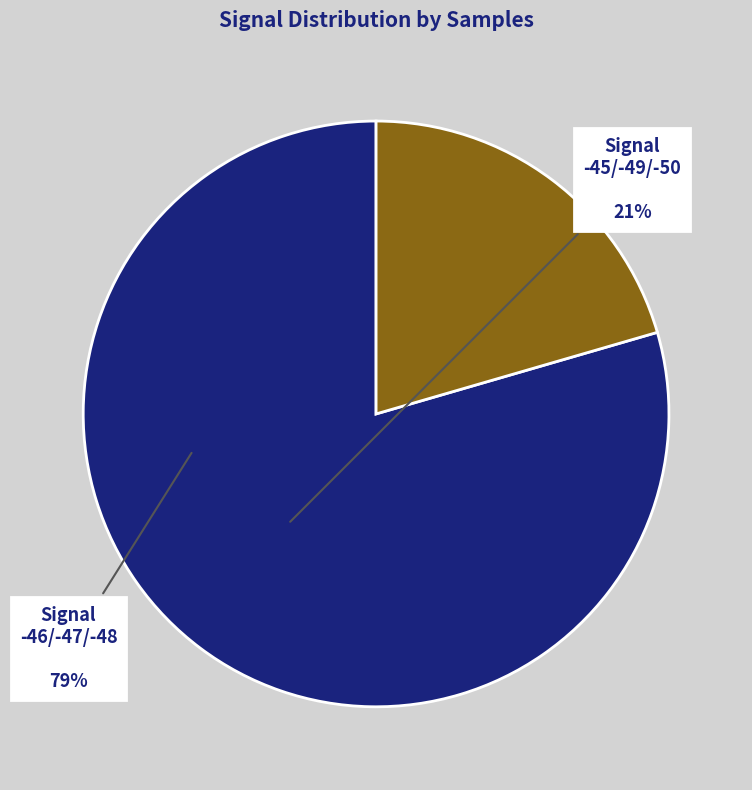

The Signal -46/-47/-48 slice represents 79% of the pie. True or false?

True